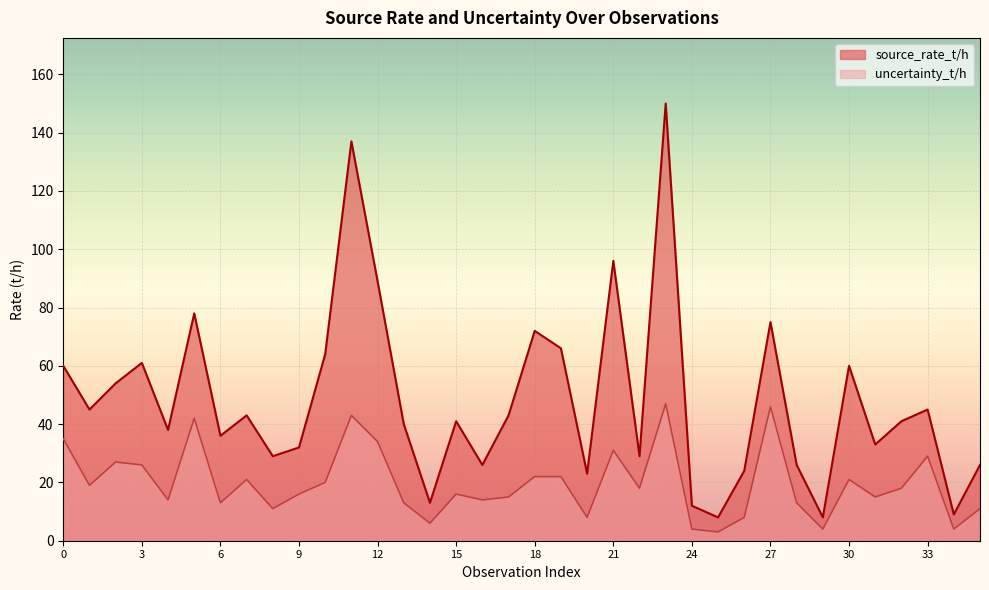

Reading right to left, list all the values displayed in this chart.

source_rate_t/h: 26	9	45	41	33	60	8	26	75	24	8	12	150	29	96	23	66	72	43	26	41	13	40	89	137	64	32	29	43	36	78	38	61	54	45	60
uncertainty_t/h: 11	4	29	18	15	21	4	13	46	8	3	4	47	18	31	8	22	22	15	14	16	6	13	34	43	20	16	11	21	13	42	14	26	27	19	35